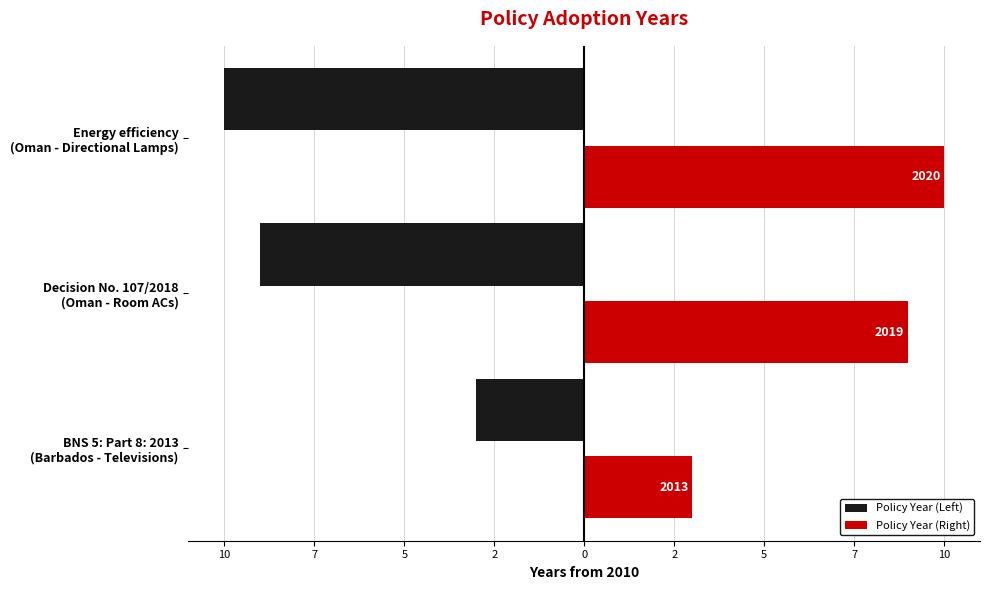

What are all the series names shown in the legend?

Policy Year (Left), Policy Year (Right)